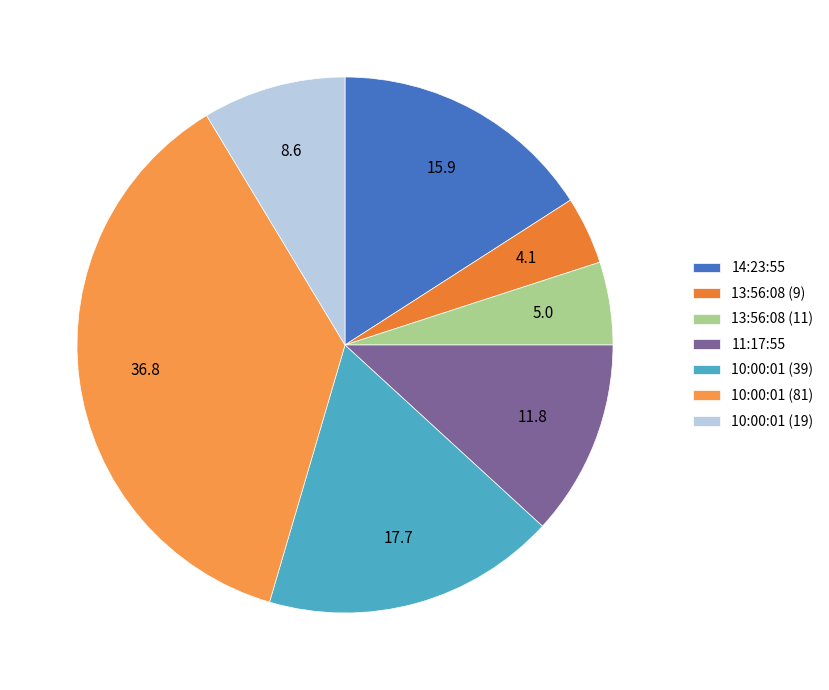

Do 10:00:01 (81) and 13:56:08 (9) together represent more than half of the pie?

No